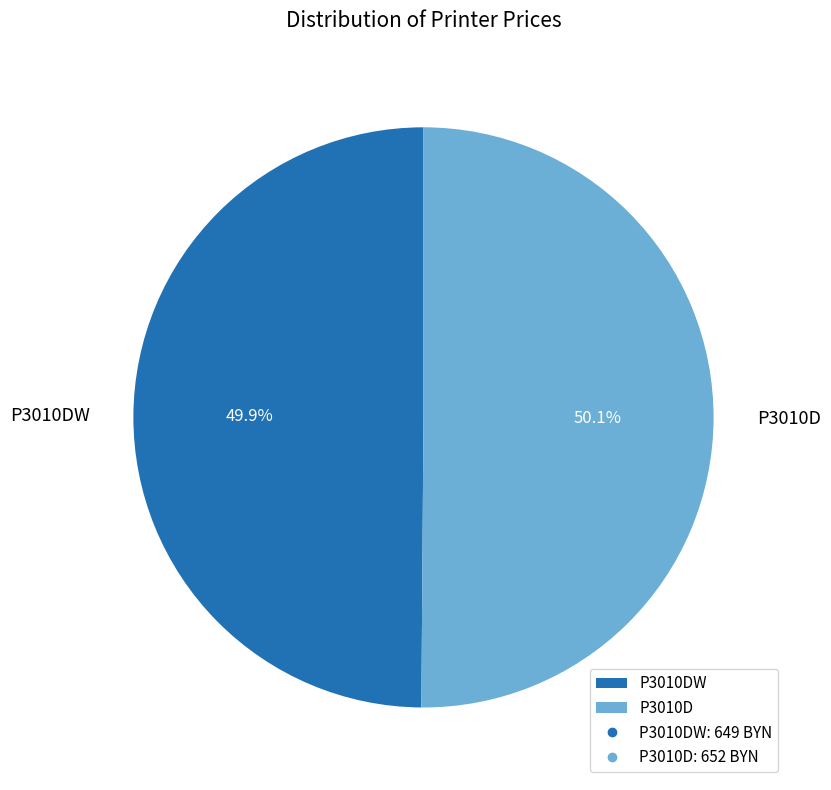

True or false: P3010DW accounts for 50% of the total.

True